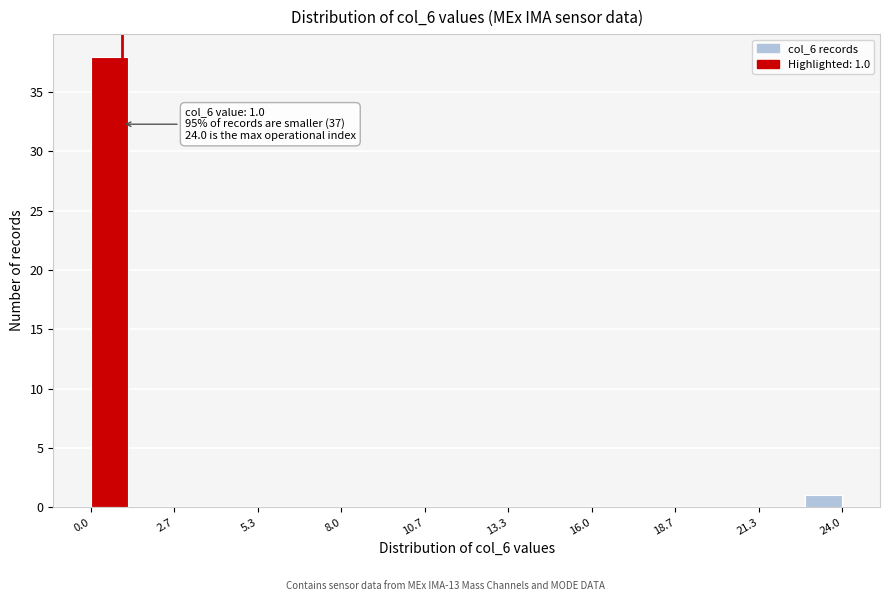

Read against the x-axis, roughly where is the centre of the tallest bar?

0.5